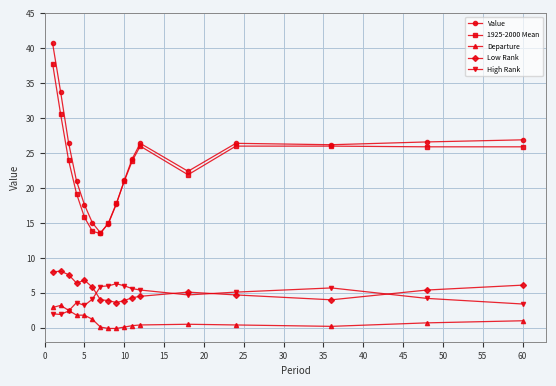

True or false: Low Rank has more than 0 interior local peaks.

True